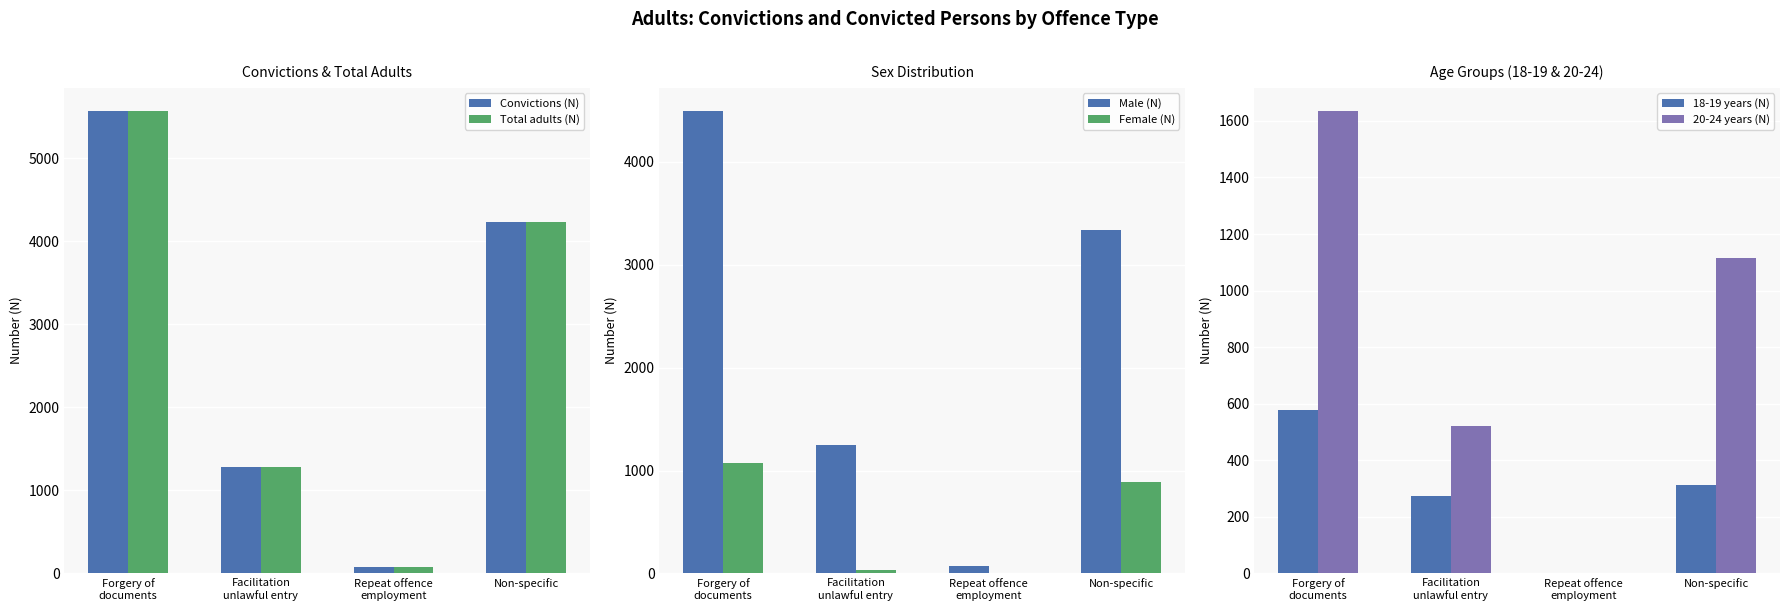

The value of Male (N) at Facilitation
unlawful entry is 1999. True or false?

False